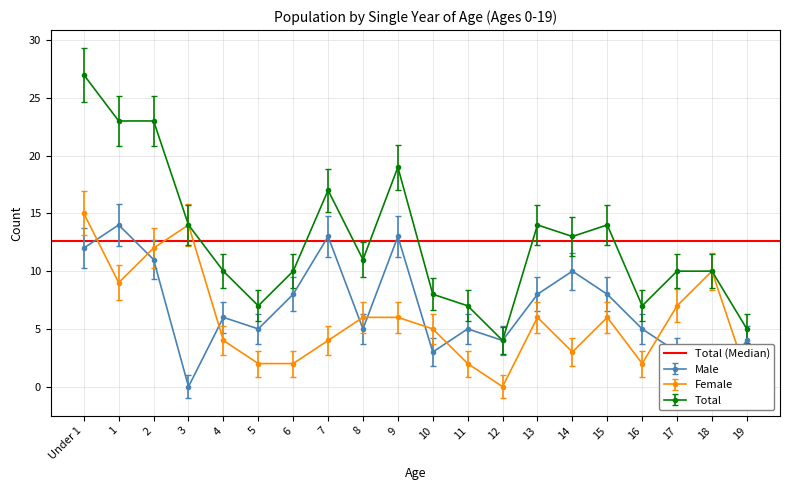

What is the value of the Total point at the 10th from the left?

19